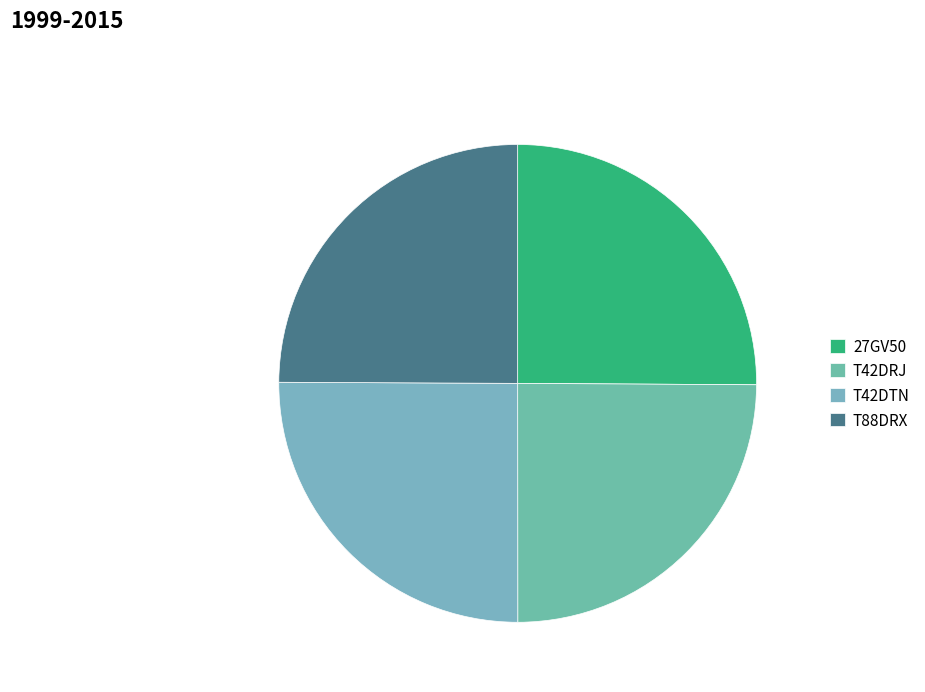

The T42DTN slice represents 20% of the pie. True or false?

False